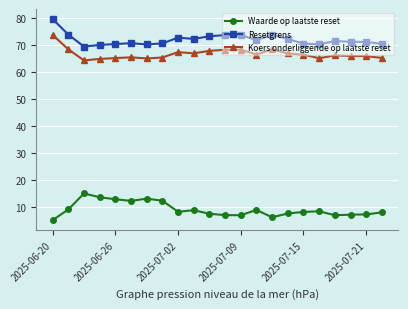

What is the difference between the maximum and second lowest values in the Waarde op laatste reset series?

8.9